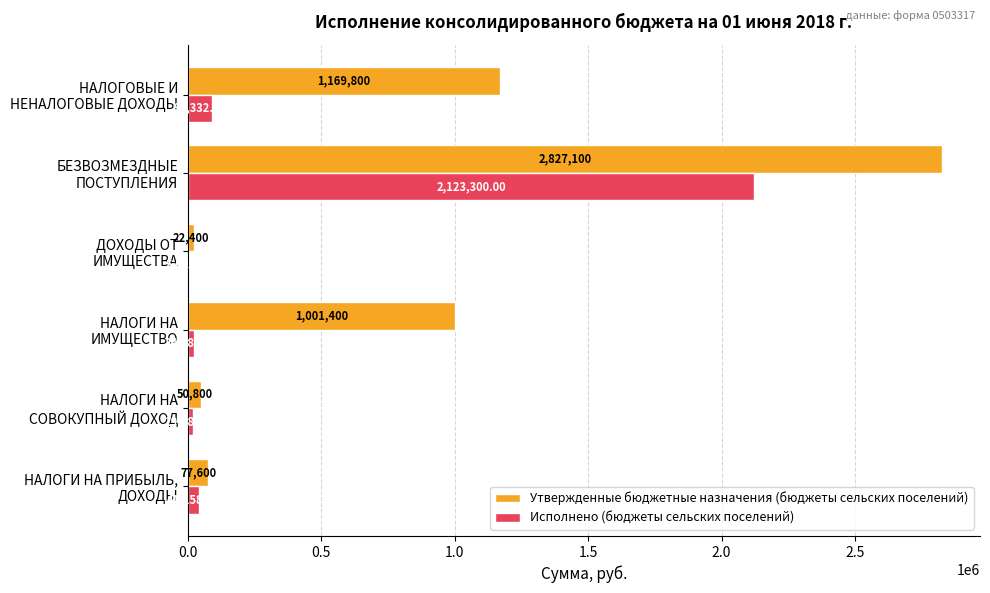

Which series has the widest spread of values?

Утвержденные бюджетные назначения (бюджеты сельских поселений)